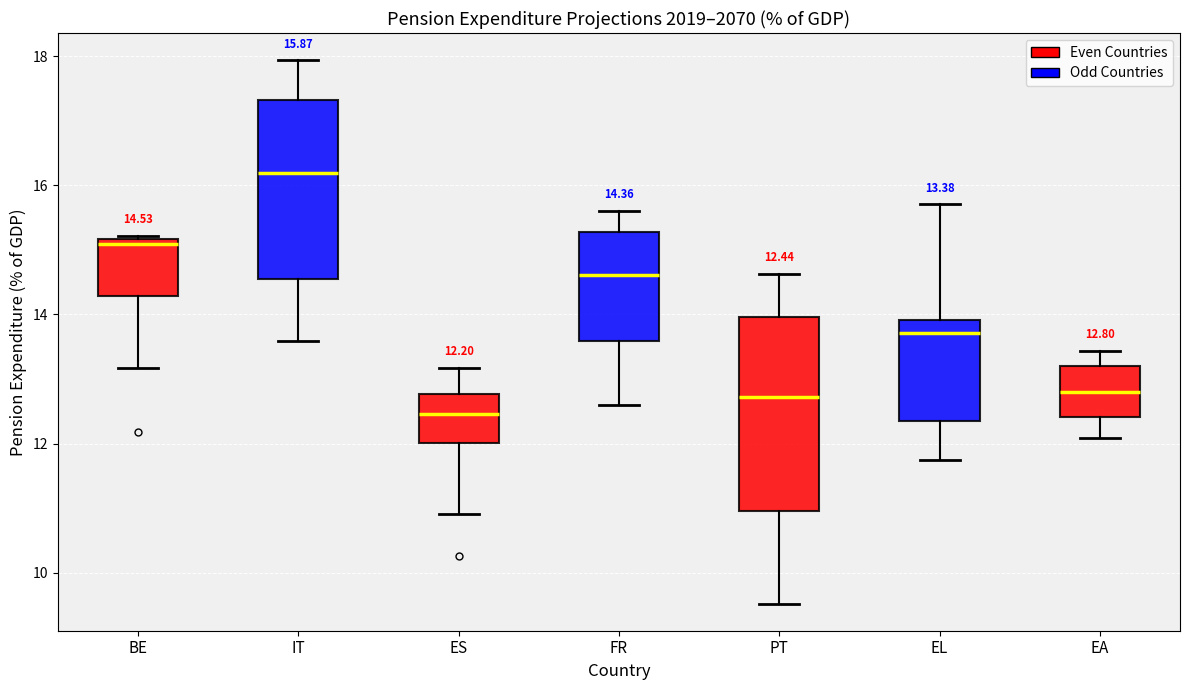

Which box has the lowest median line?

ES